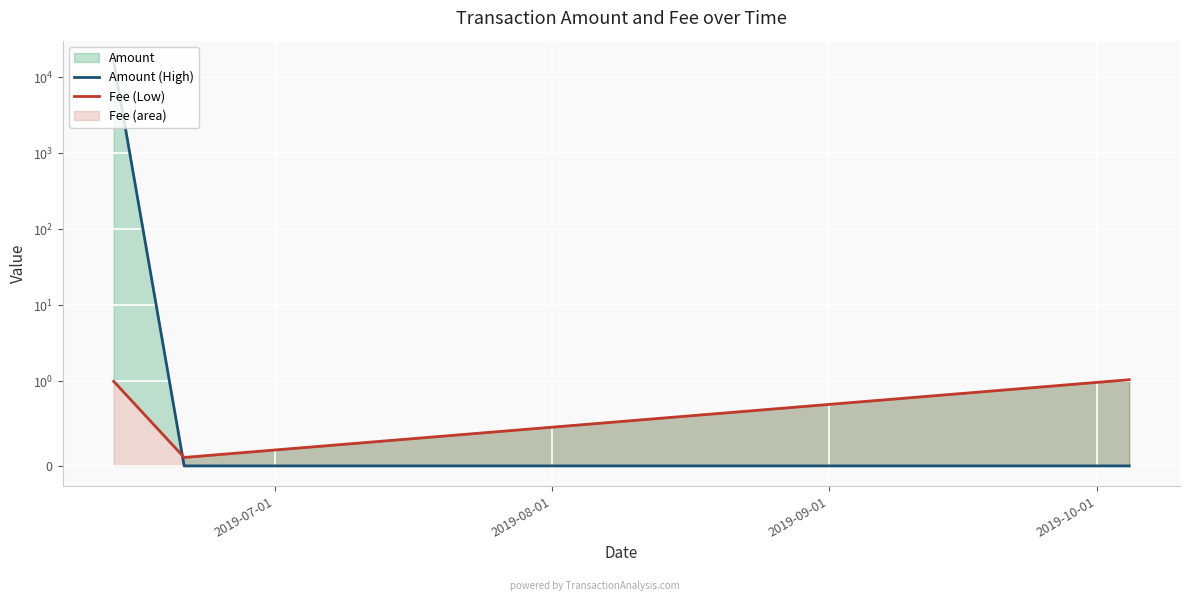

Which category has the lowest value across all series?

2019-08-01